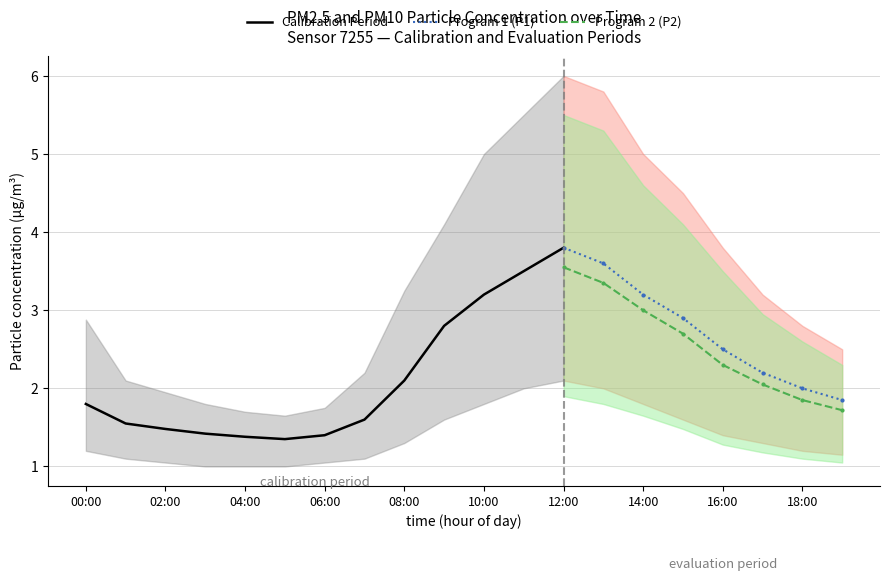

True or false: P1_upper and P2_upper intersect in this chart.

False